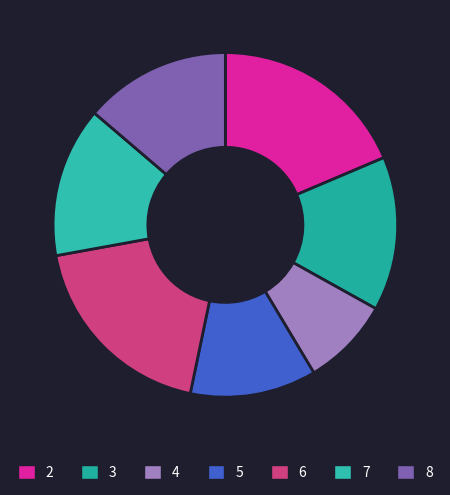

The 4 slice represents 23% of the pie. True or false?

False